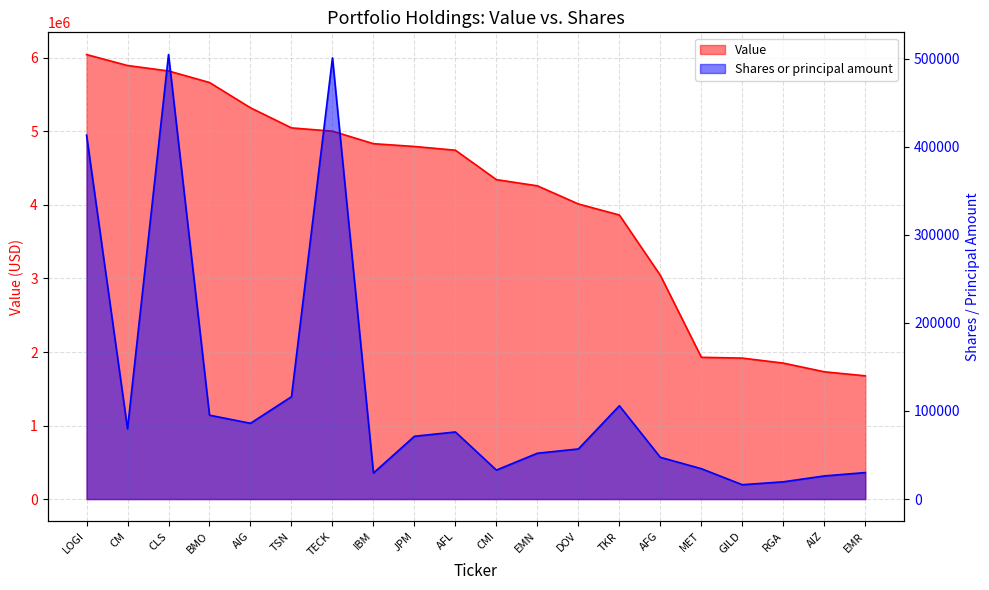

What is the spread (max minus min) of values at CM?

5816254